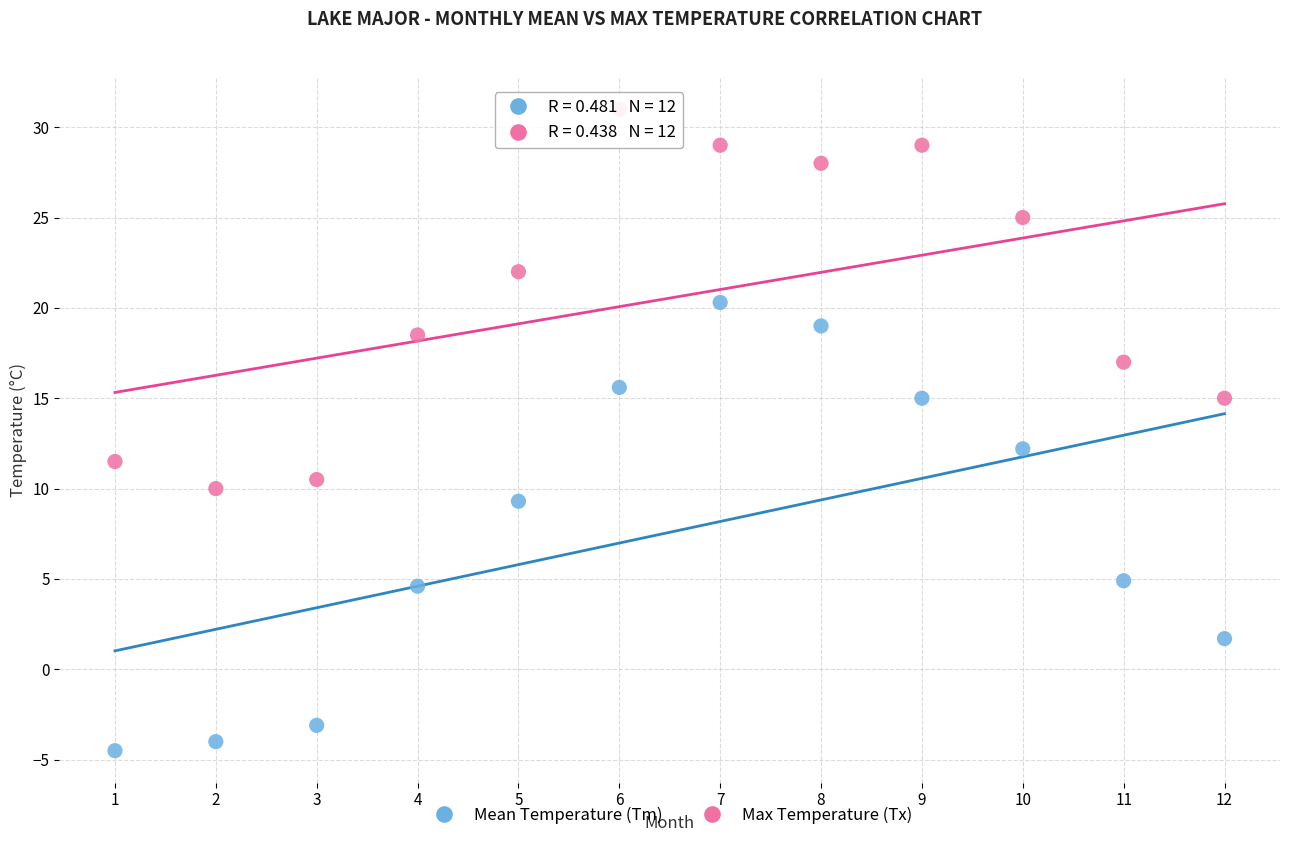

Which series reaches the minimum Y coordinate?

Mean Temperature (Tm)